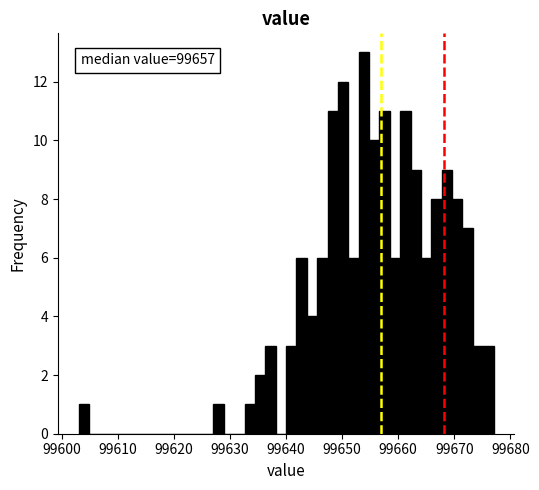

Read against the x-axis, roughly where is the centre of the tallest bar?

99654